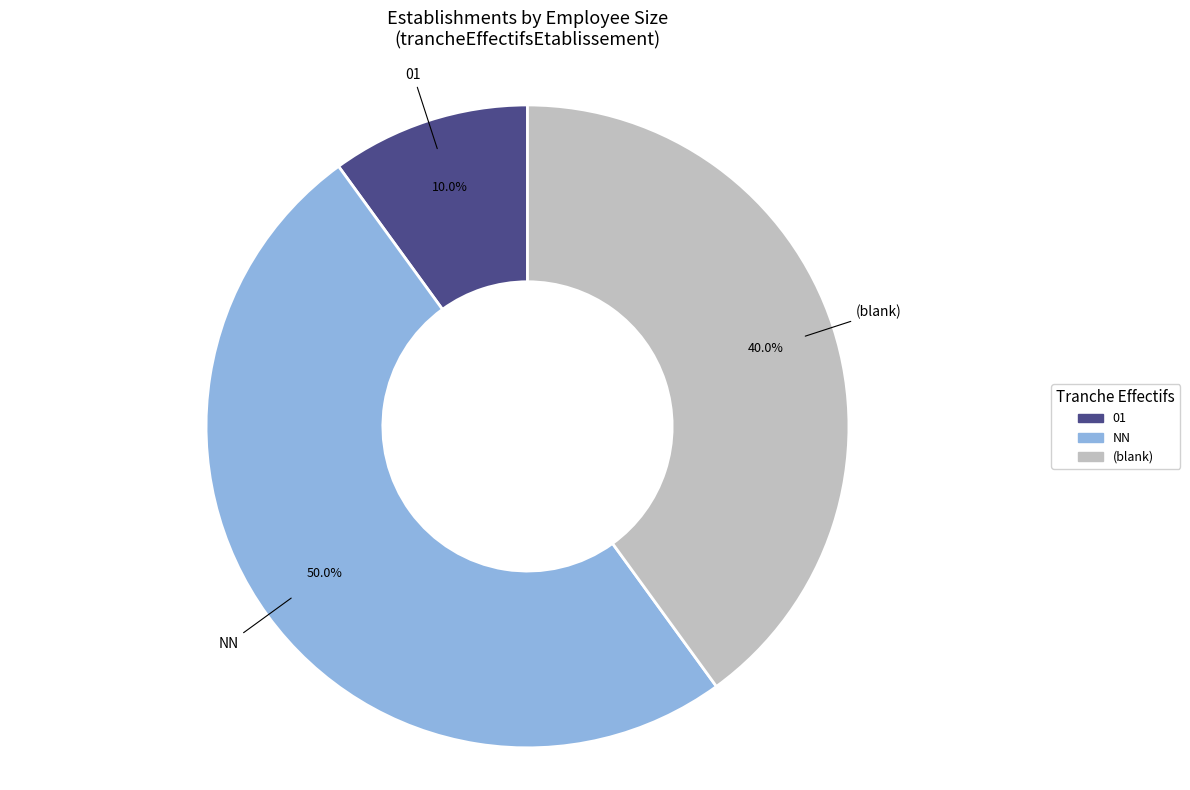

How many segments does this pie chart have?

3